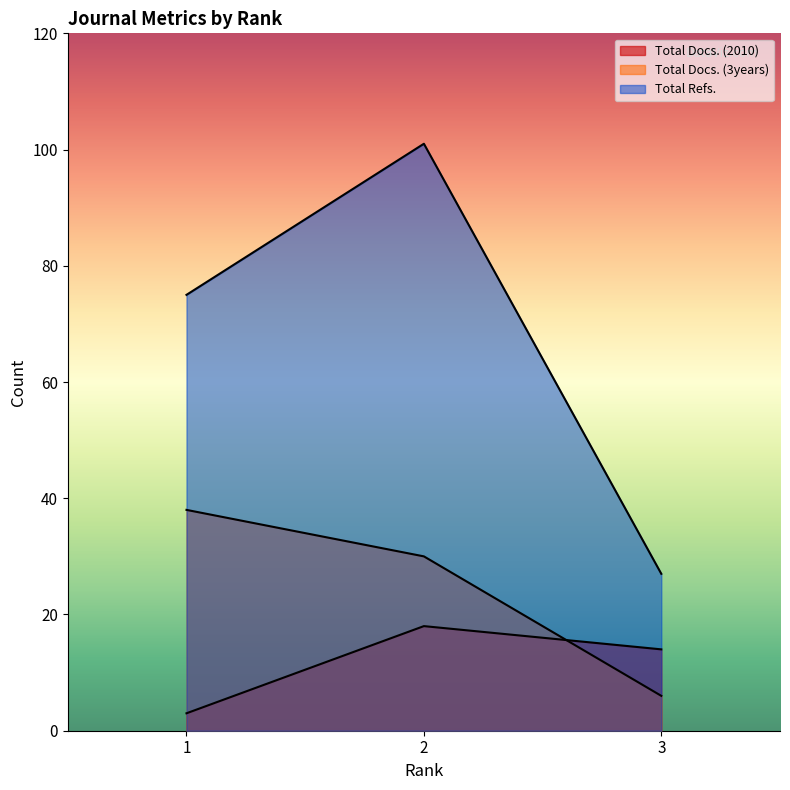

True or false: Total Docs. (2010) has a value of 18 at 2.

True